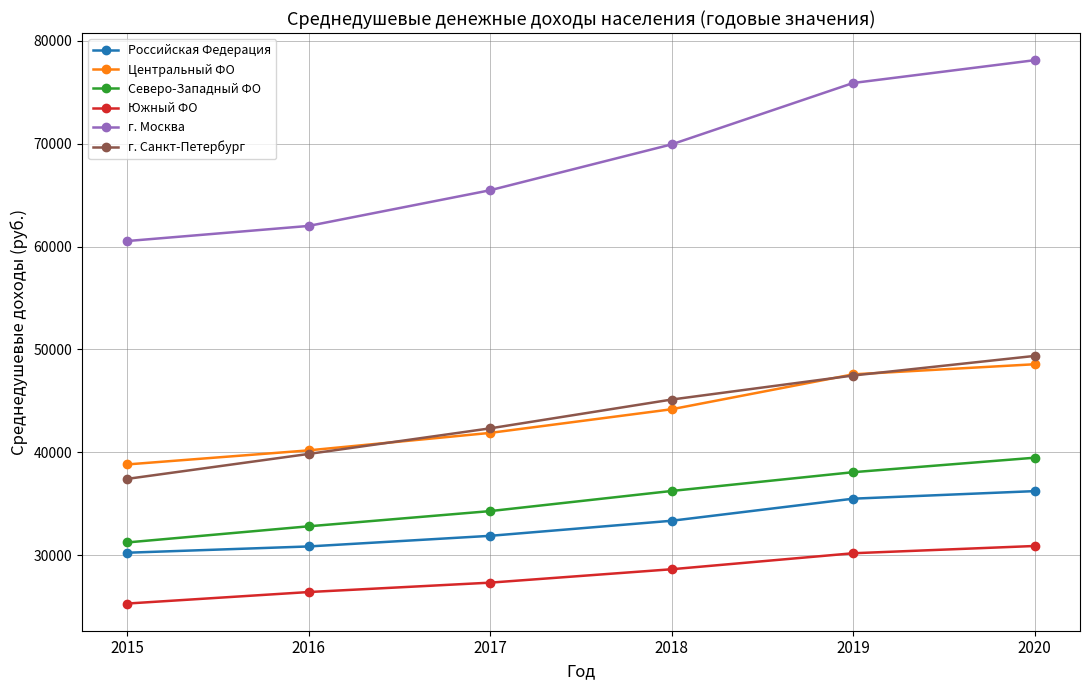

True or false: г. Санкт-Петербург and г. Москва cross at least once.

False